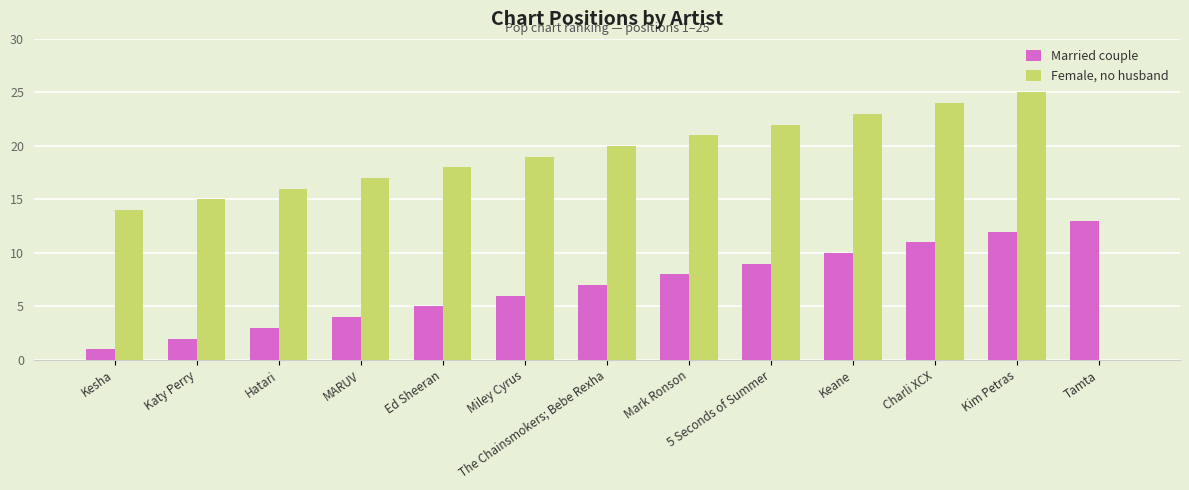

What is the sum of the Married couple values at The Chainsmokers; Bebe Rexha and Ed Sheeran?

12